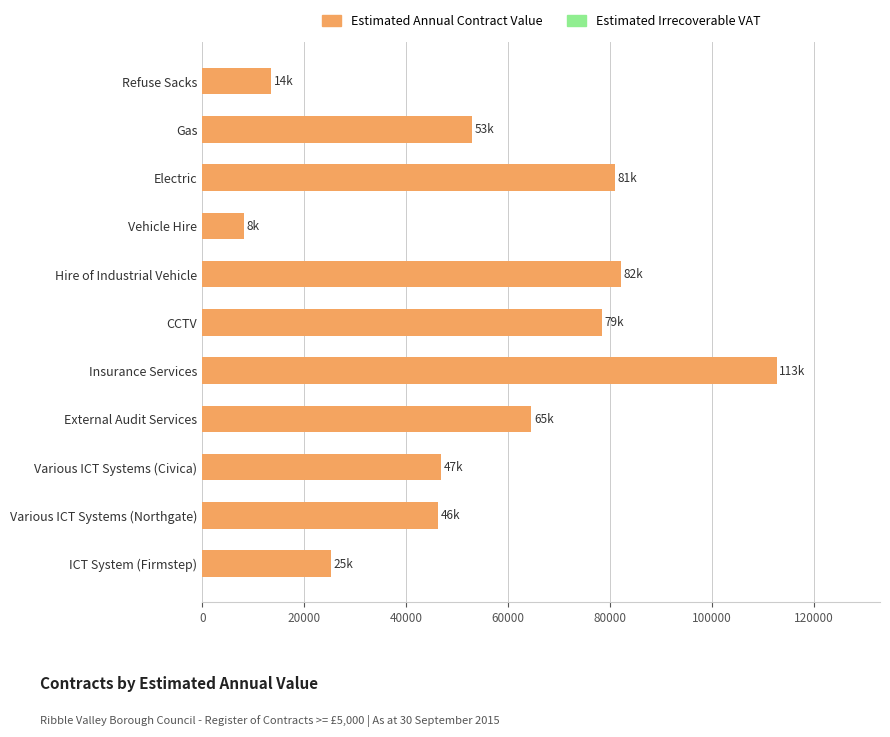

Between Hire of Industrial Vehicle and Various ICT Systems (Civica), which is larger?

Hire of Industrial Vehicle